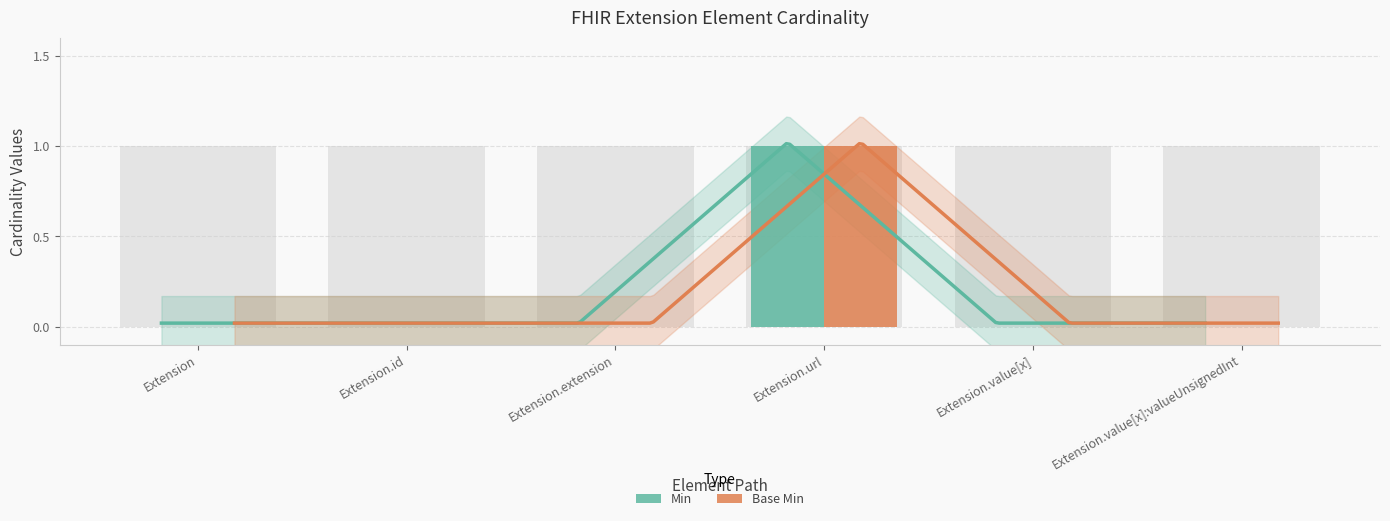

Reading right to left, list all the values displayed in this chart.

Min: 0	0	1	0	0	0
Base Min: 0	0	1	0	0	0